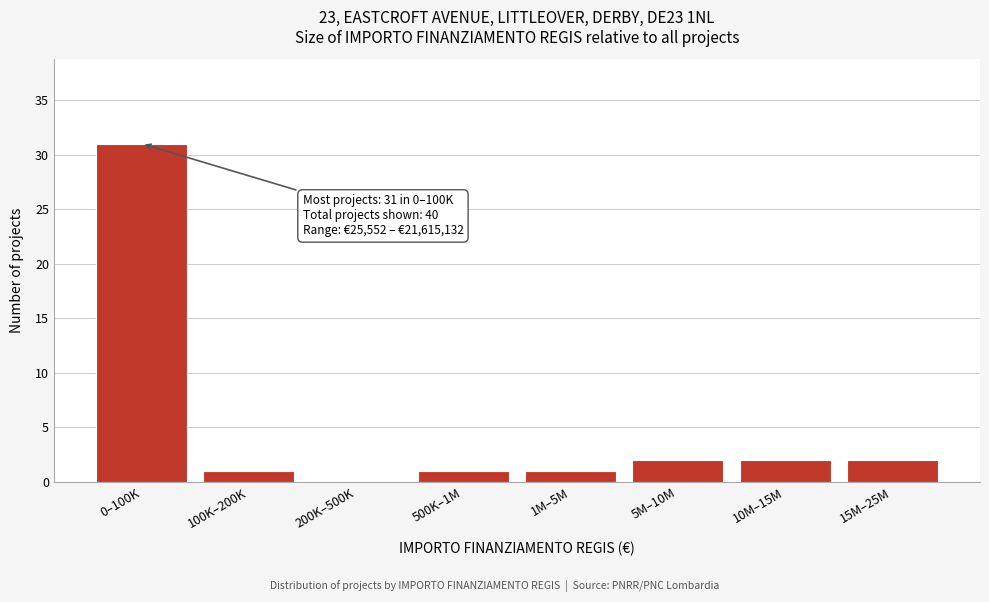

Reading left to right, transcribe all the data shown in this chart.

0–100K=31	100K–200K=1	200K–500K=0	500K–1M=1	1M–5M=1	5M–10M=2	10M–15M=2	15M–25M=2